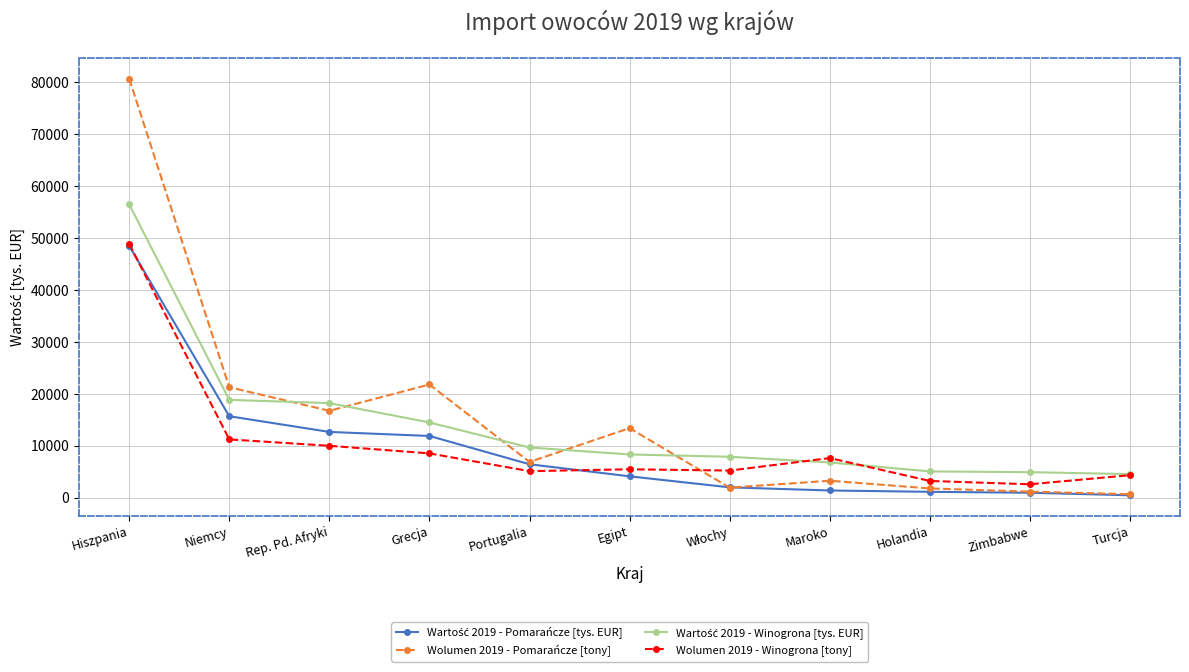

Which series has the largest total across all categories?

Wolumen 2019 - Pomarańcze [tony]